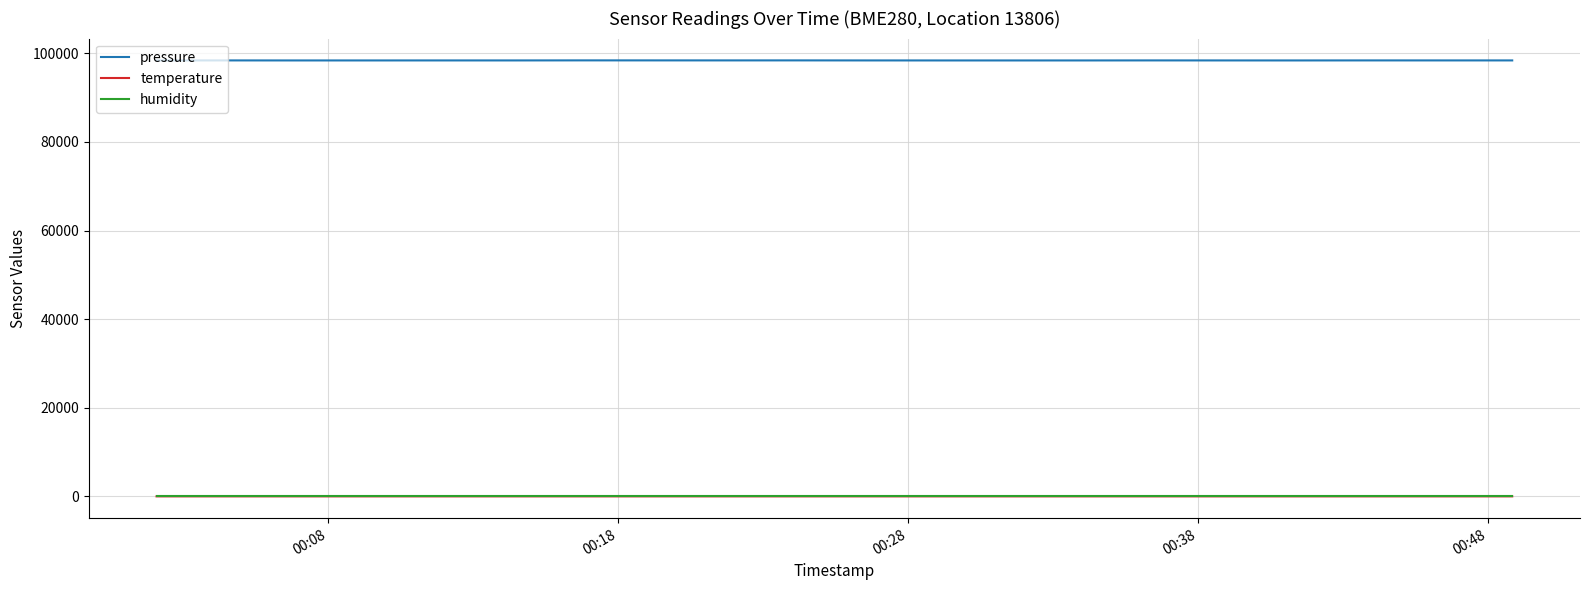

Which series has the largest total across all categories?

pressure